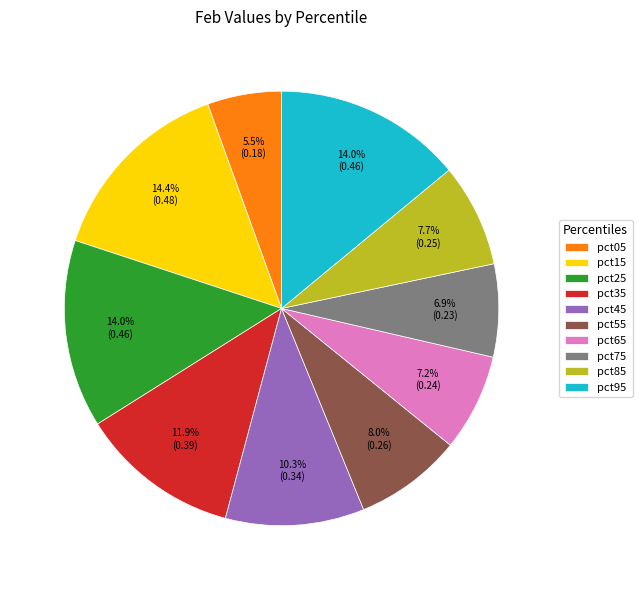

To the nearest percent, what percentage of the pie is pct75?

7%